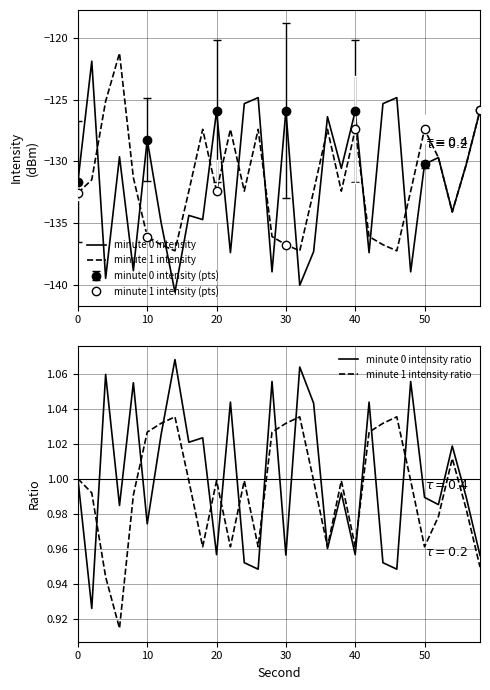

The value of minute 1 intensity at 10 is -77.1. True or false?

False